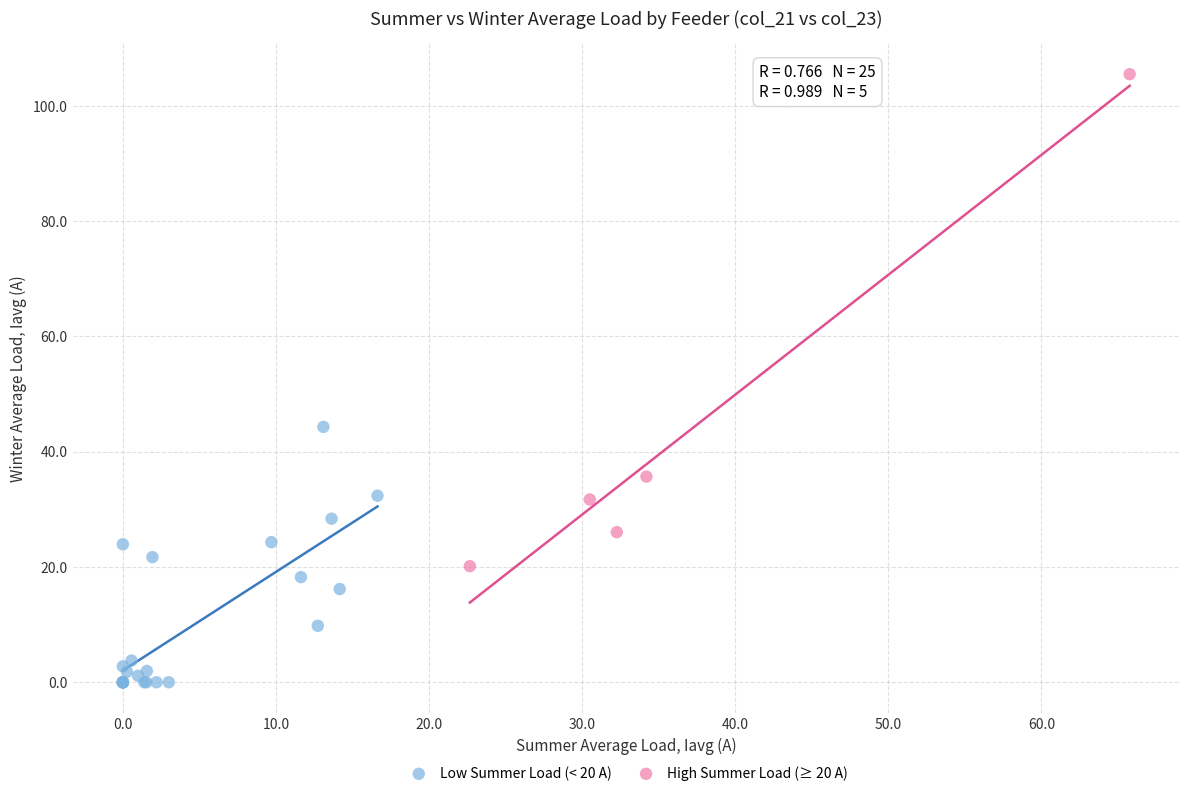

Which series reaches the maximum Y coordinate?

High Summer Load (≥ 20 A)